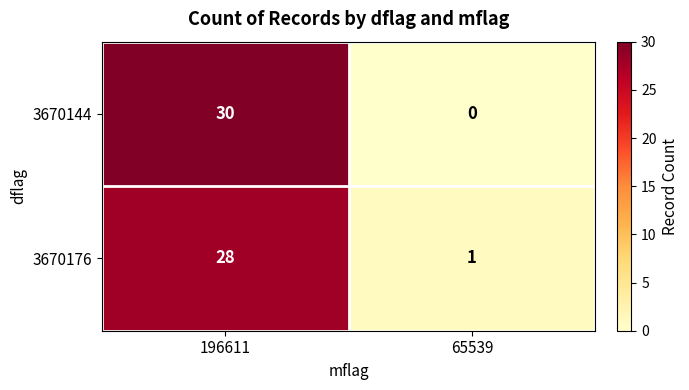

List the series in order of their peak value, lowest first.

3670176, 3670144